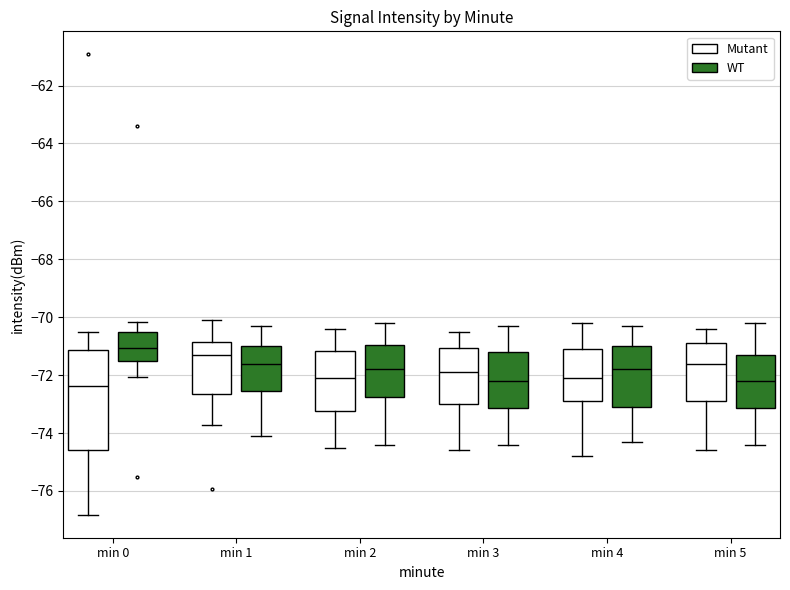

Which box has the highest median line?

min 0 (WT)